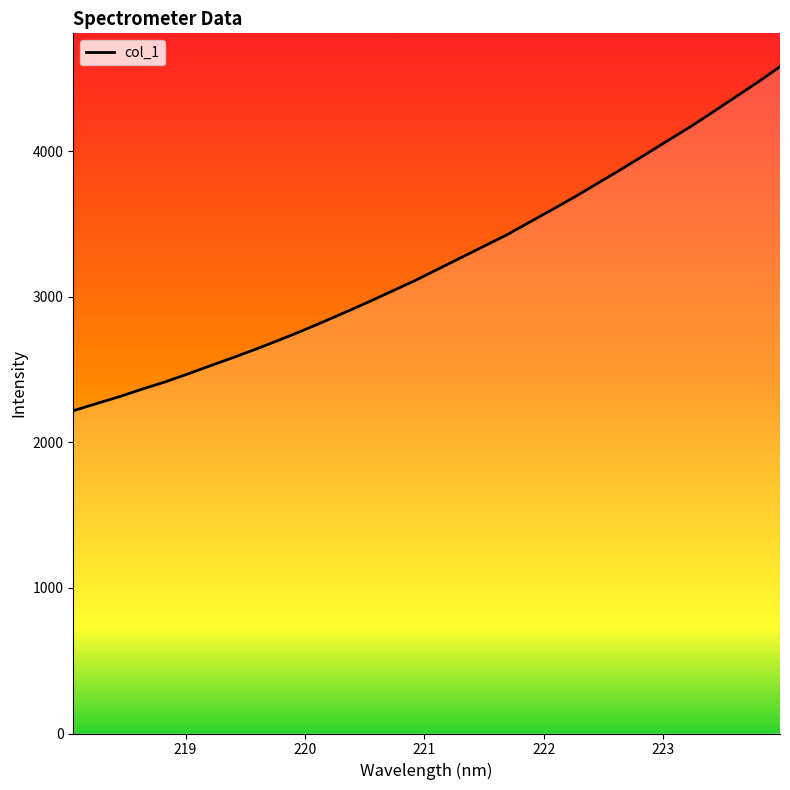

What is the difference between the maximum and minimum values?

2362.9